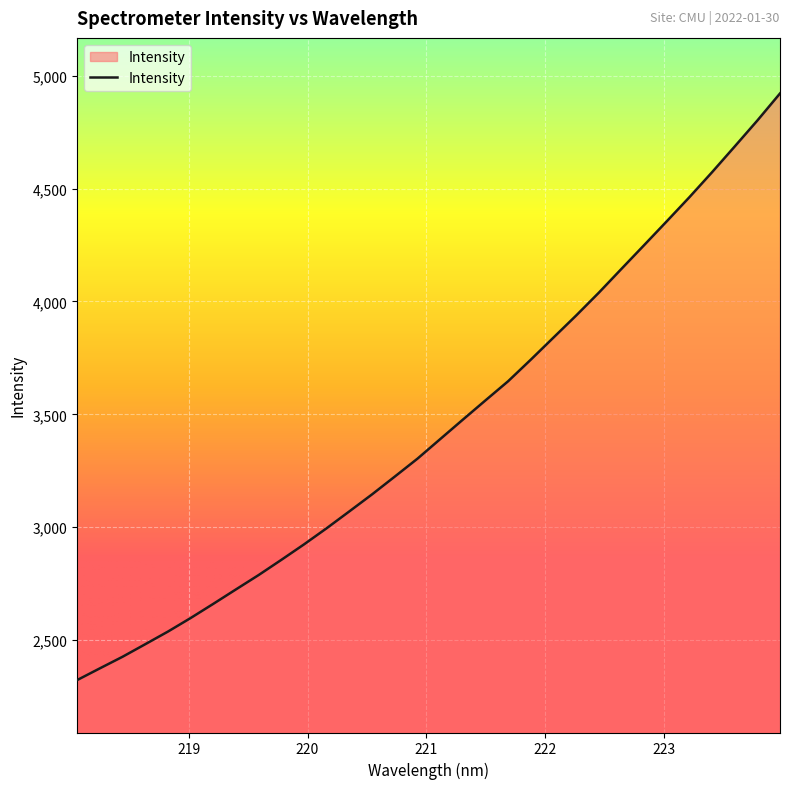

What is the greatest value displayed?

4921.4